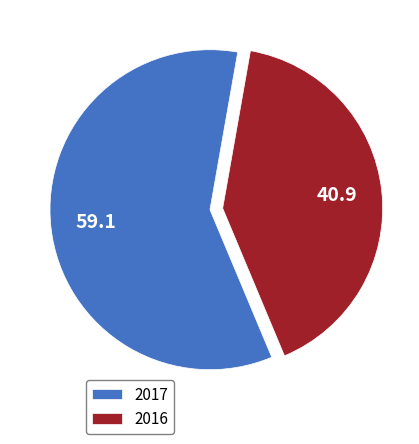

How many slices are in this pie chart?

2